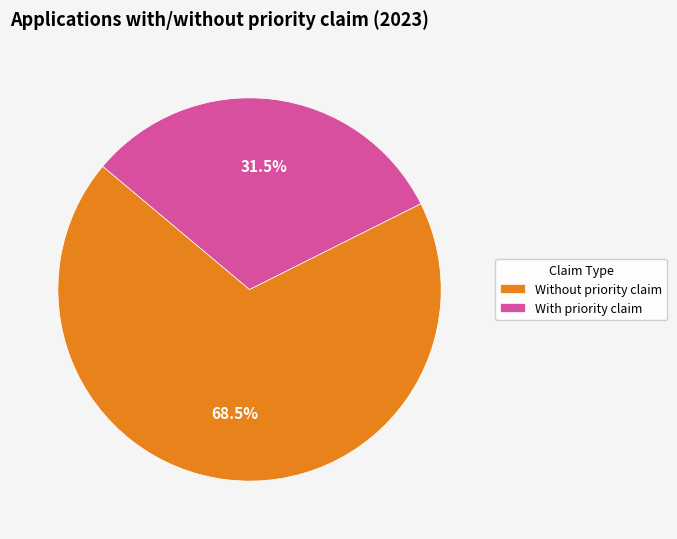

Approximately how many times larger is the value at Without priority claim compared to With priority claim?

2.2